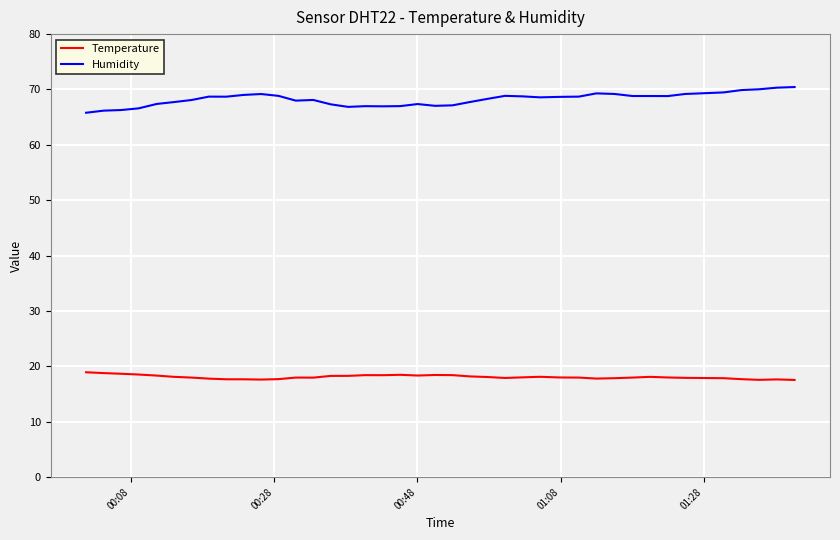

What is the smallest value displayed?

17.6